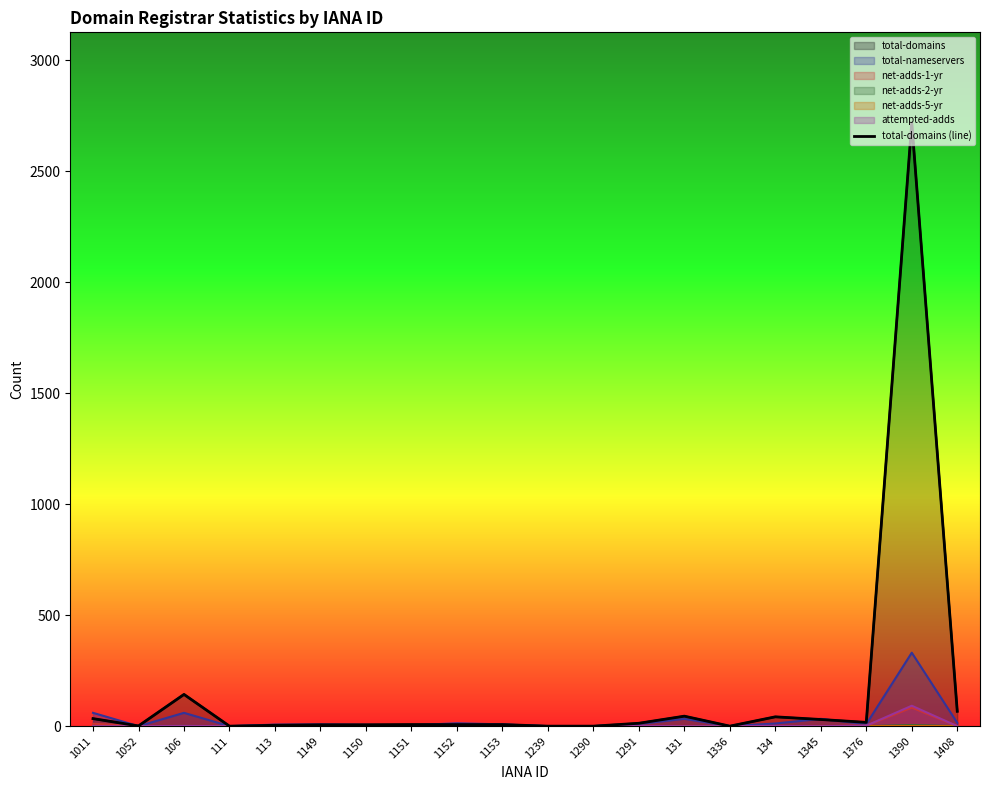

What is the label of the 15th point from the right?

1149